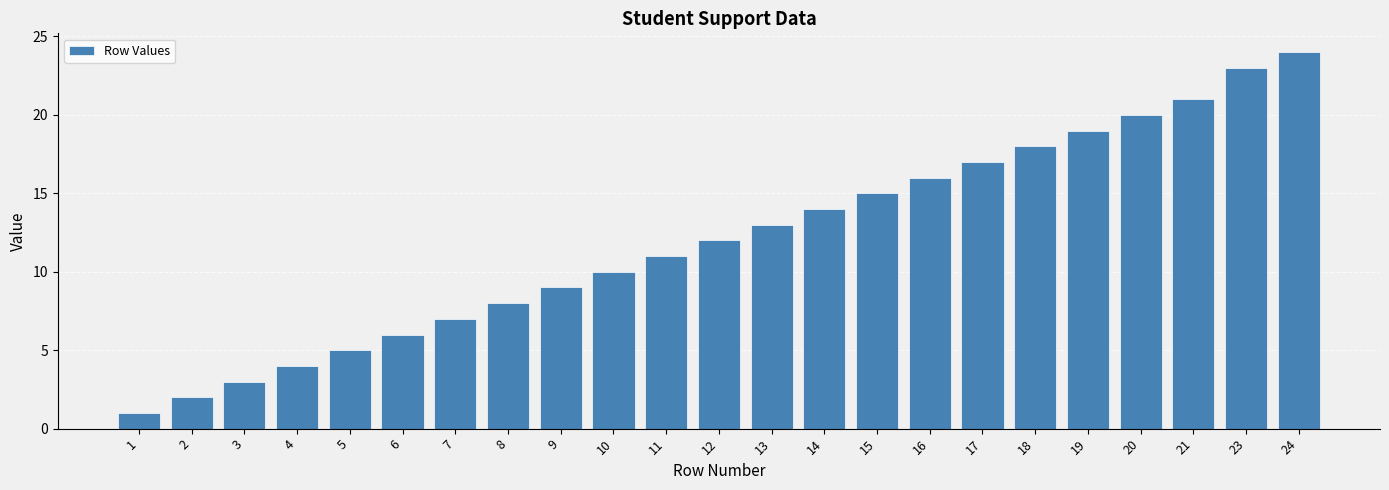

What is the sum of the values at 10 and 9?

19